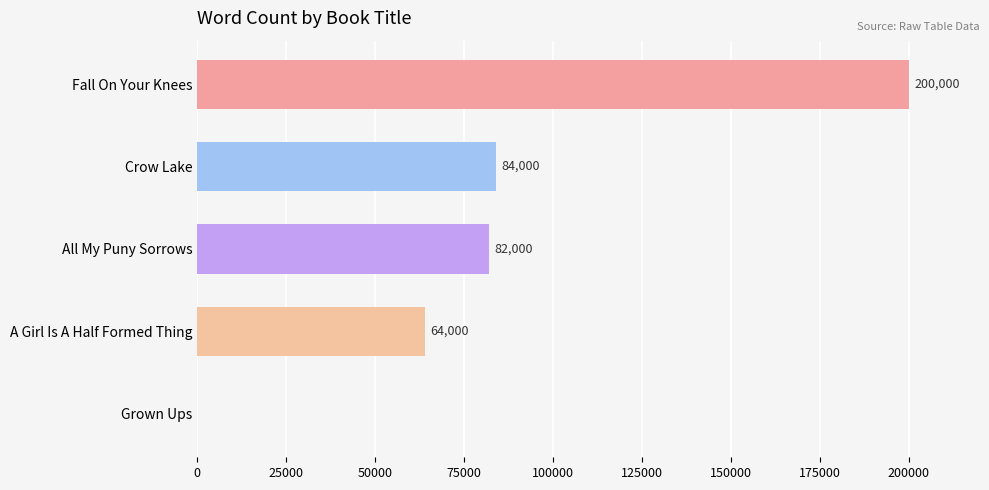

True or false: the data shows 47526 at All My Puny Sorrows.

False